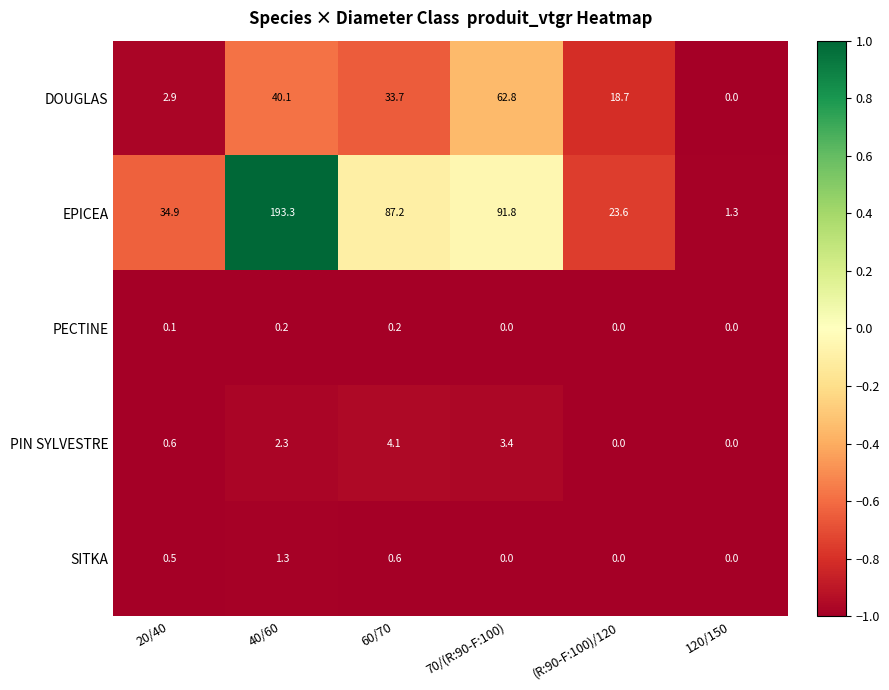

True or false: PECTINE has a value of 0.0 at (R:90-F:100)/120.

True